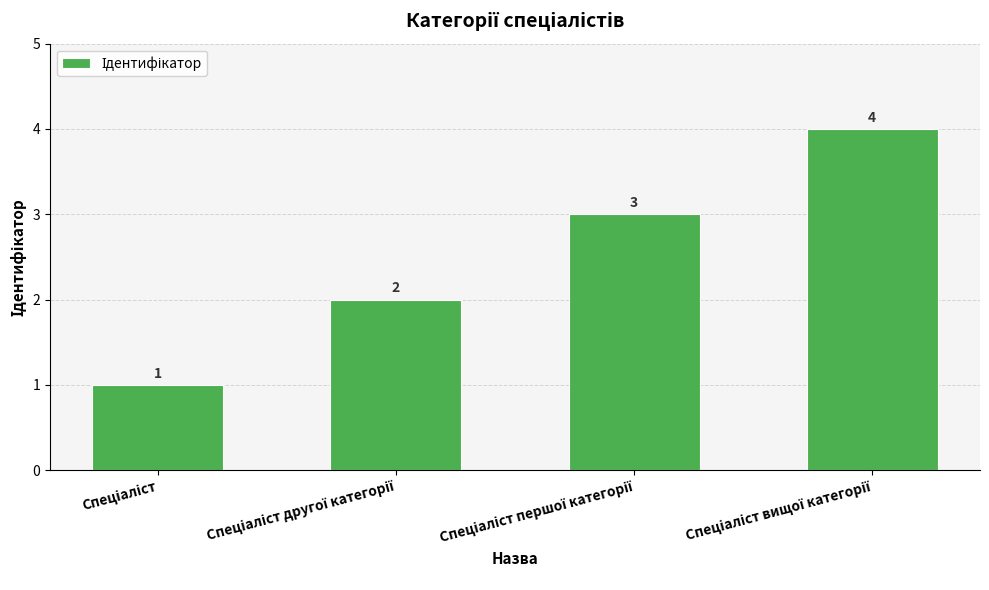

What is the greatest value displayed?

4